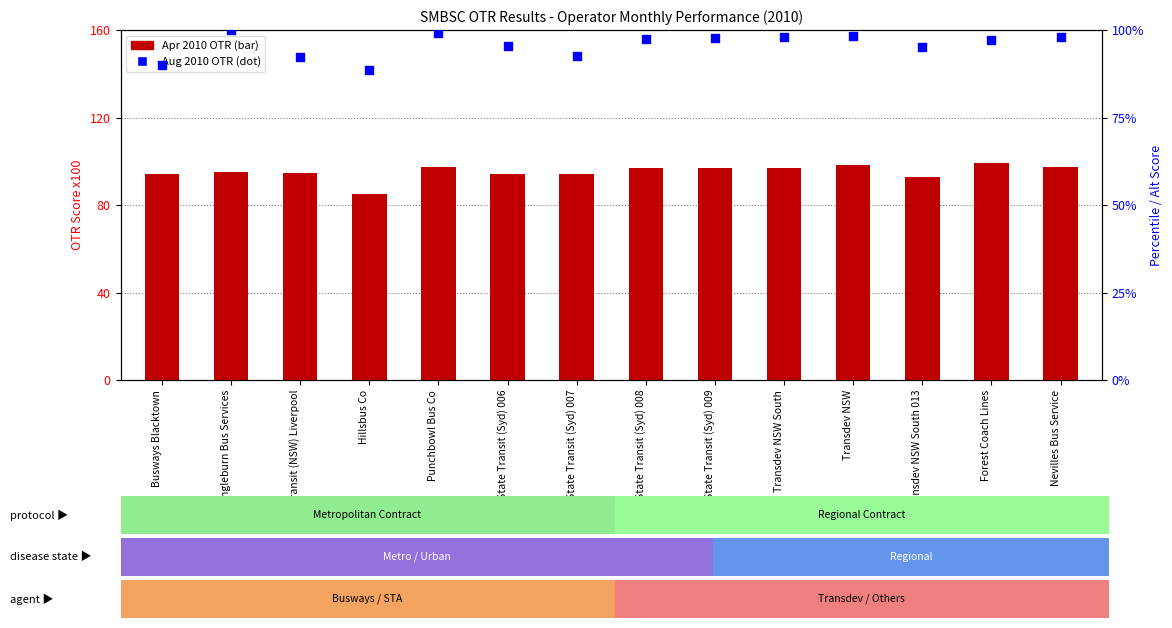

At which category is the sum across all series the highest?

Transdev NSW